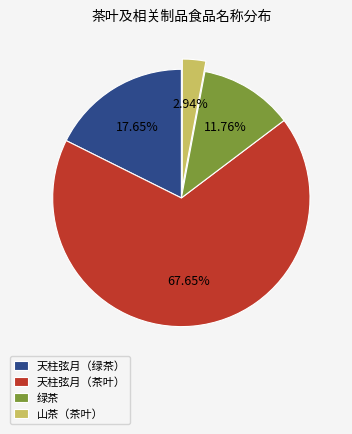

Is it true that 天柱弦月（茶叶） is 74% of the pie?

False